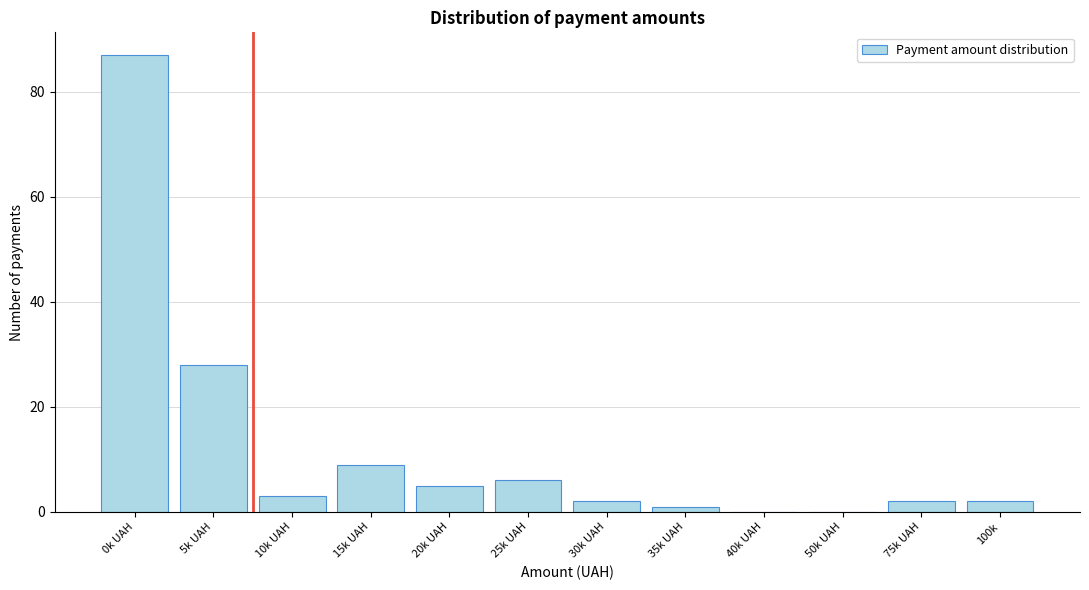

Reading left to right, transcribe all the data shown in this chart.

0k UAH=87	5k UAH=28	10k UAH=3	15k UAH=9	20k UAH=5	25k UAH=6	30k UAH=2	35k UAH=1	40k UAH=0	50k UAH=0	75k UAH=2	100k=2